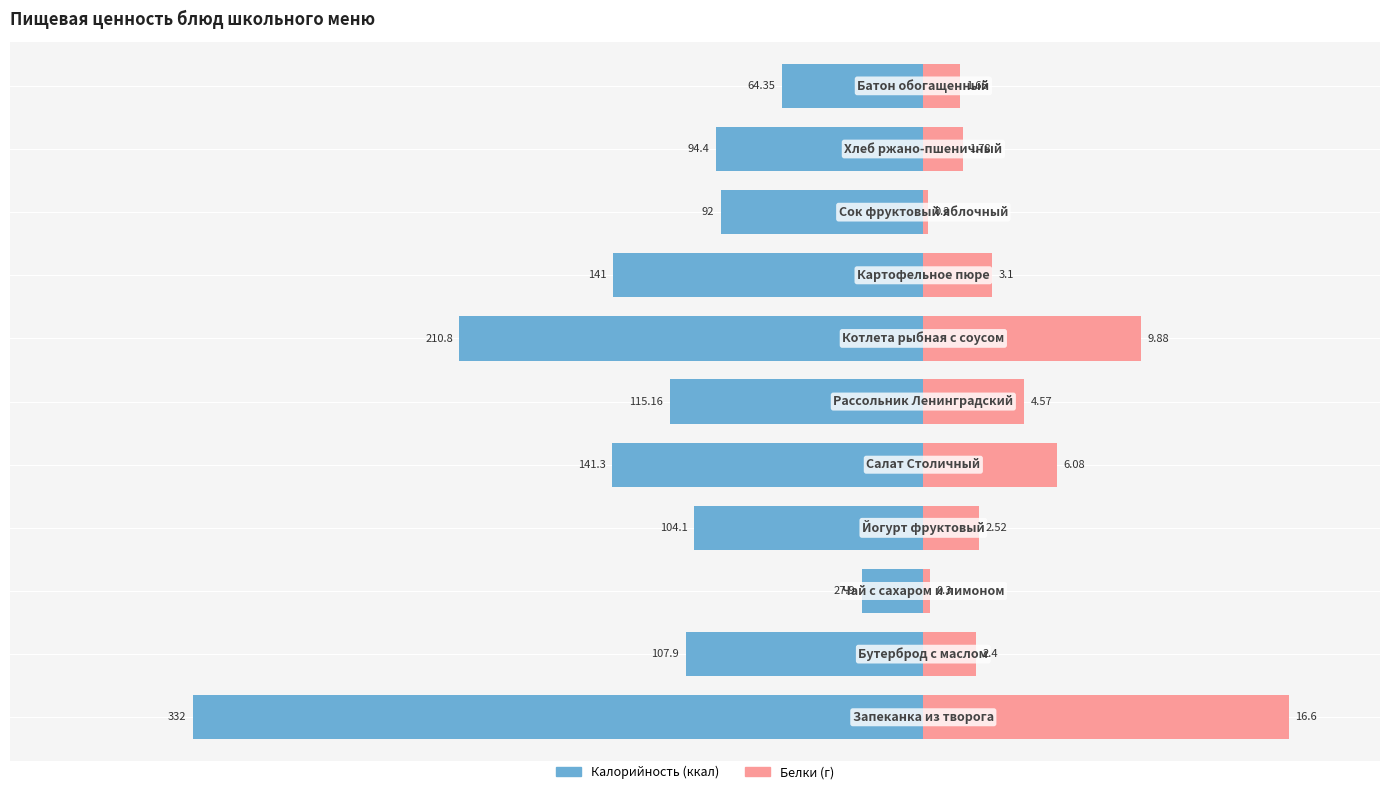

Read the Калорийность value at 9.

-94.4